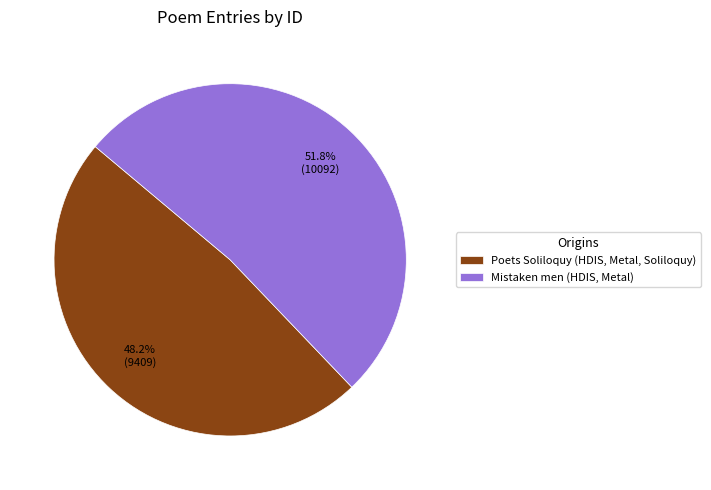

Rank the categories by value from highest to lowest.

Mistaken men (HDIS, Metal), Poets Soliloquy (HDIS, Metal, Soliloquy)